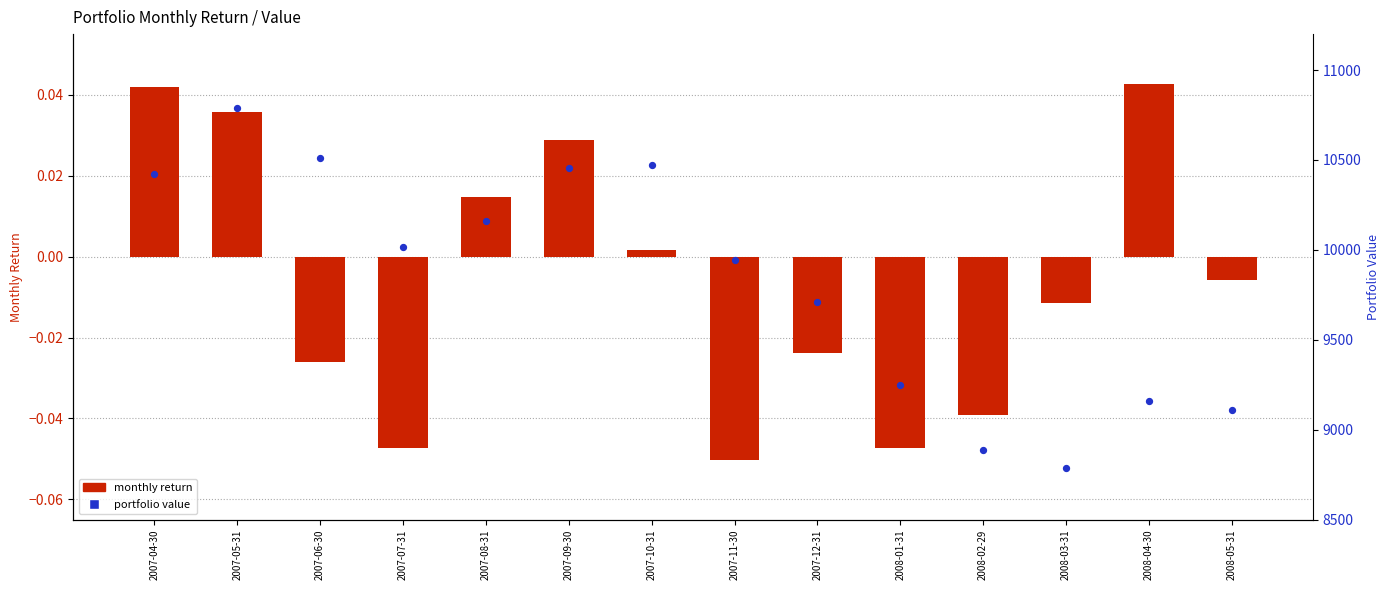

What is the total value across all series at 2008-01-31?

9248.3